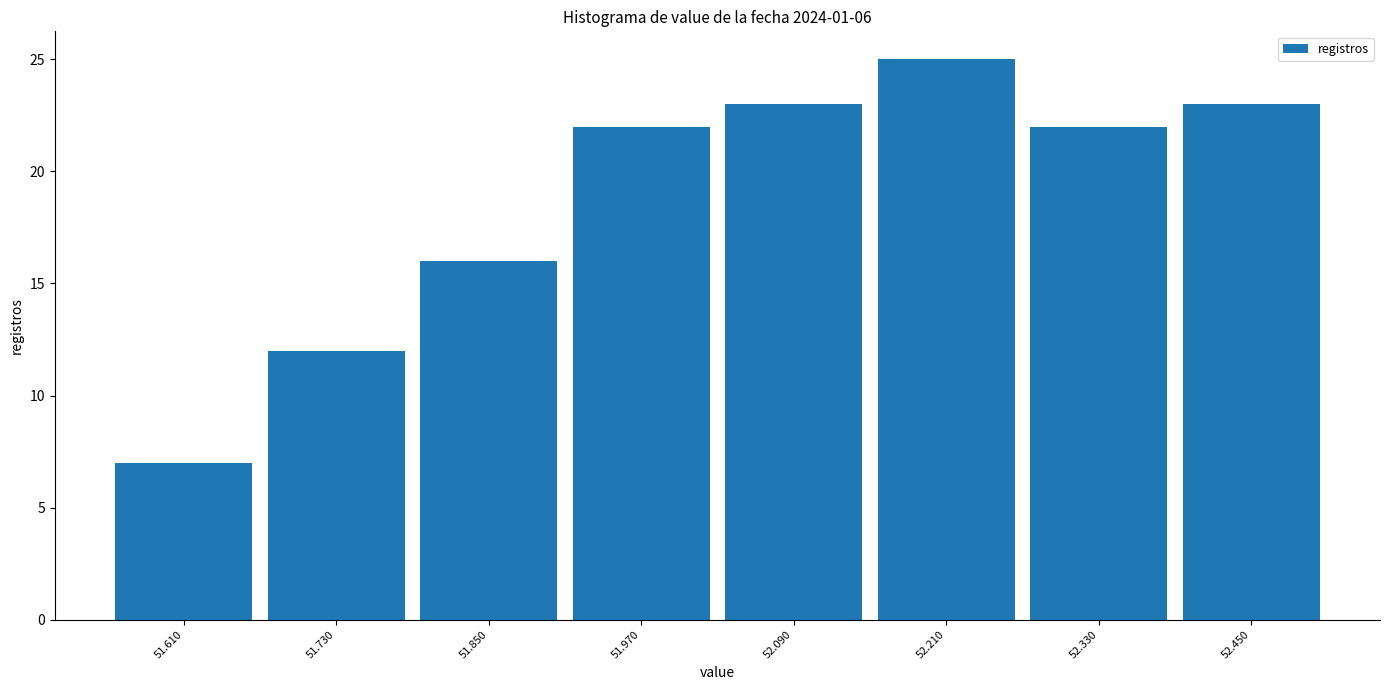

Over which range of the x-axis is the bar tallest?

52.15 to 52.27